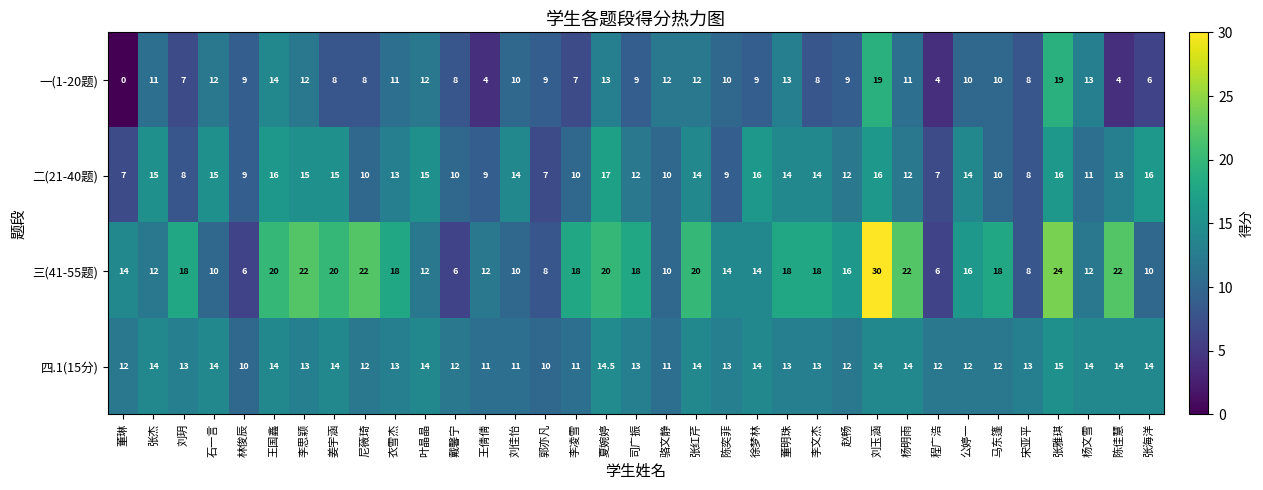

The 四.1(15分) series shows 13.0 at 刘玥. True or false?

True